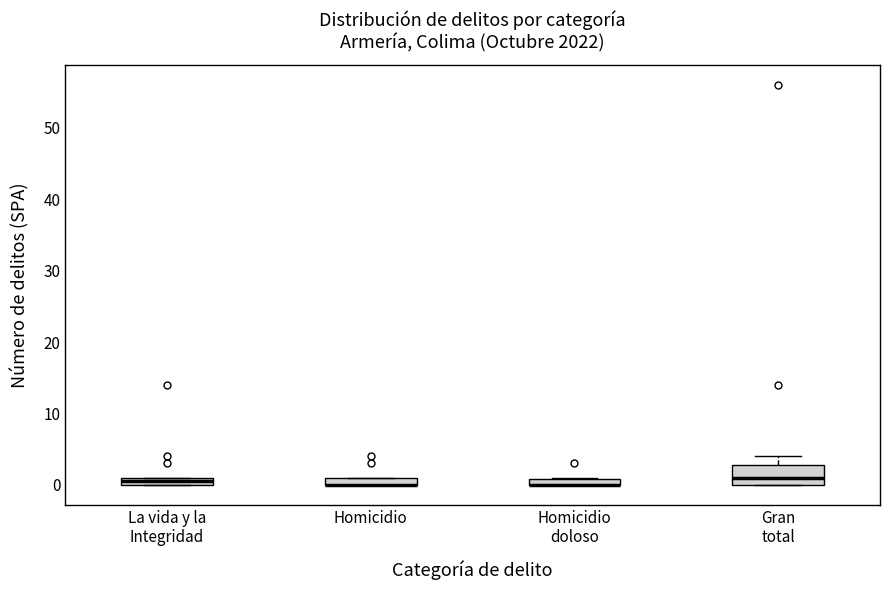

Comparing the boxes themselves (not the whiskers), which one is the tallest?

Gran total